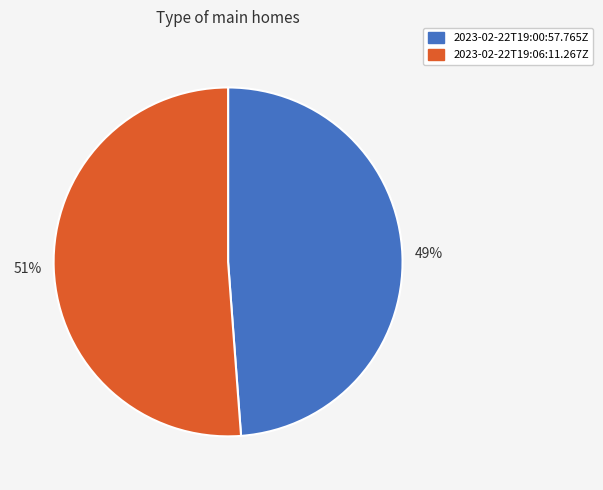

To the nearest percent, what is the difference between the largest and smallest slice percentages?

2%